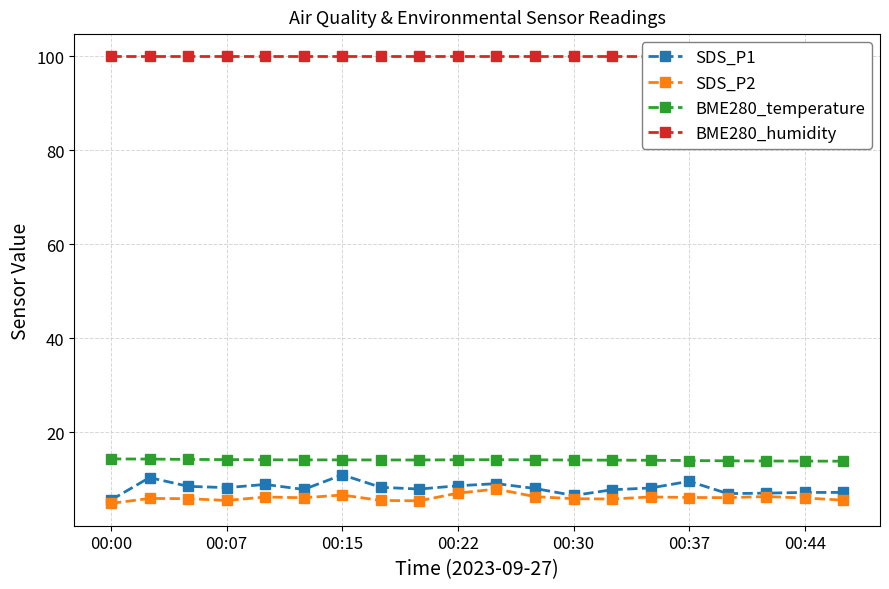

True or false: SDS_P1 and BME280_temperature cross at least once.

False